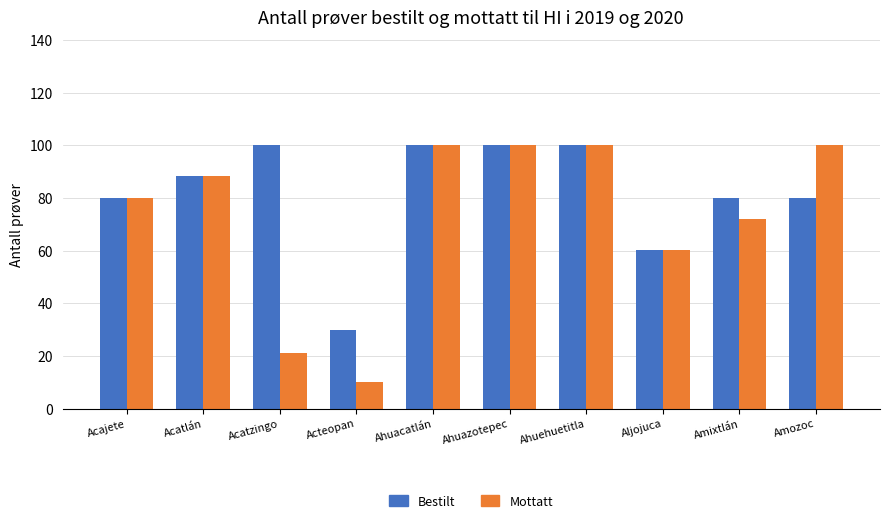

What is the total value across all series at Ahuazotepec?

200.0